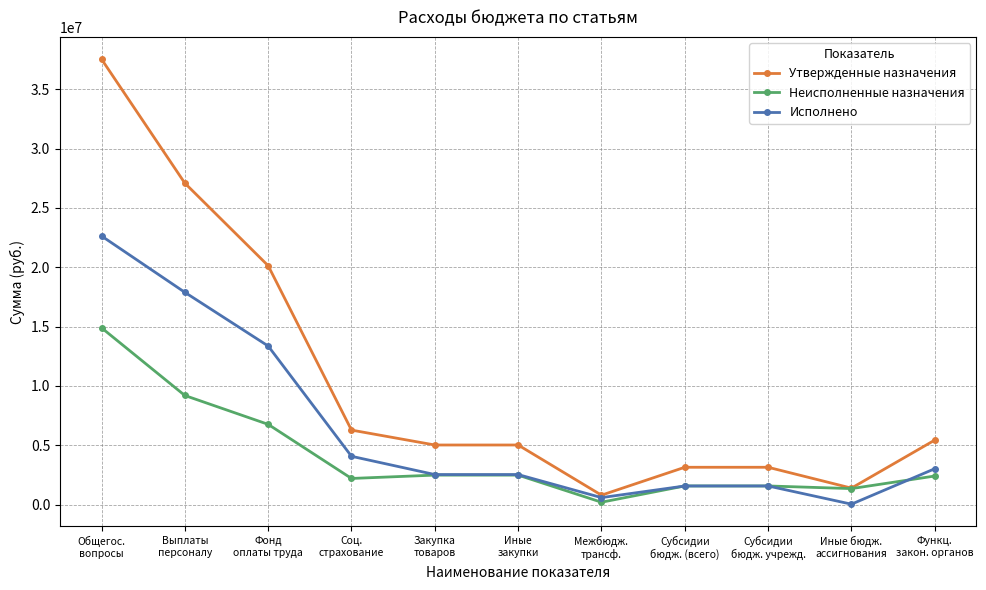

Read the Неисполненные назначения value at Субсидии
бюдж. (всего).

1576050.0